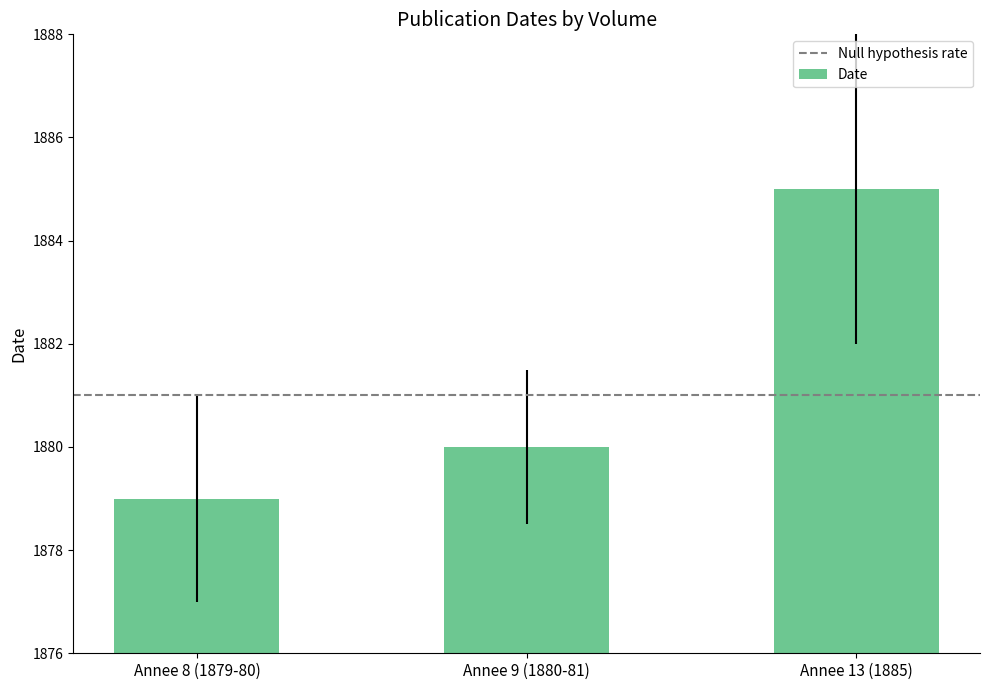

What is the change in value from Annee 8 (1879-80) to Annee 9 (1880-81)?

+1